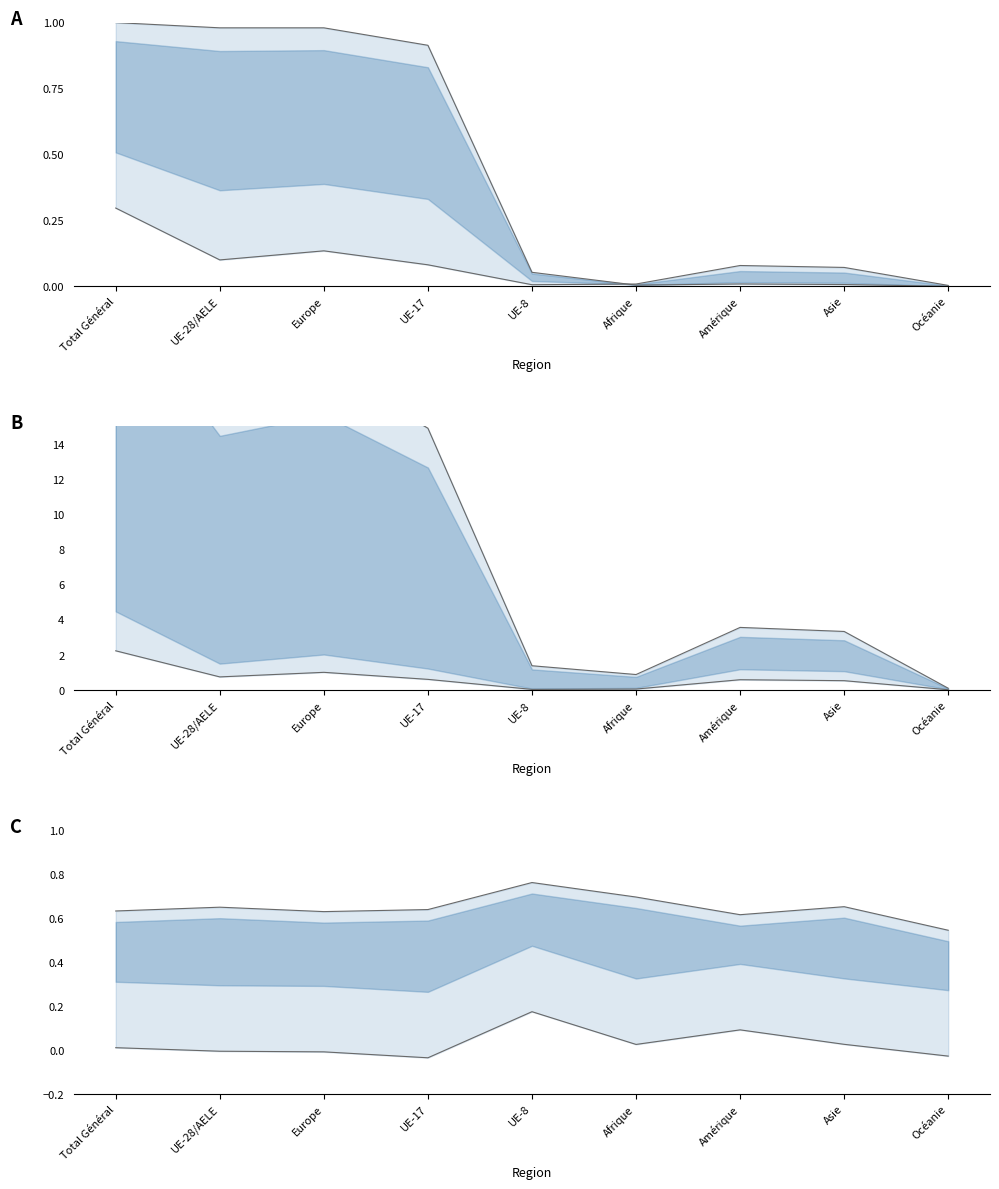

What is the difference between the second highest and minimum values in the Musiciens Total series?

0.1